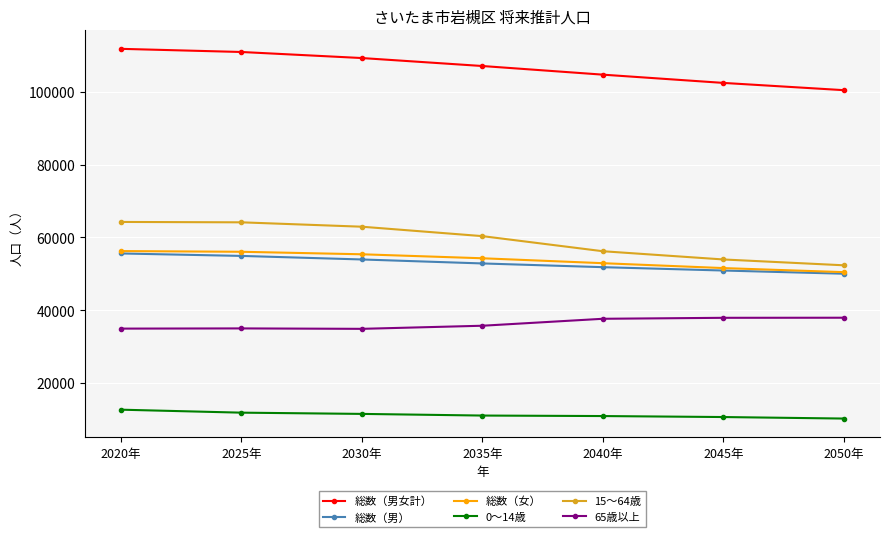

Which series has the widest spread of values?

15～64歳